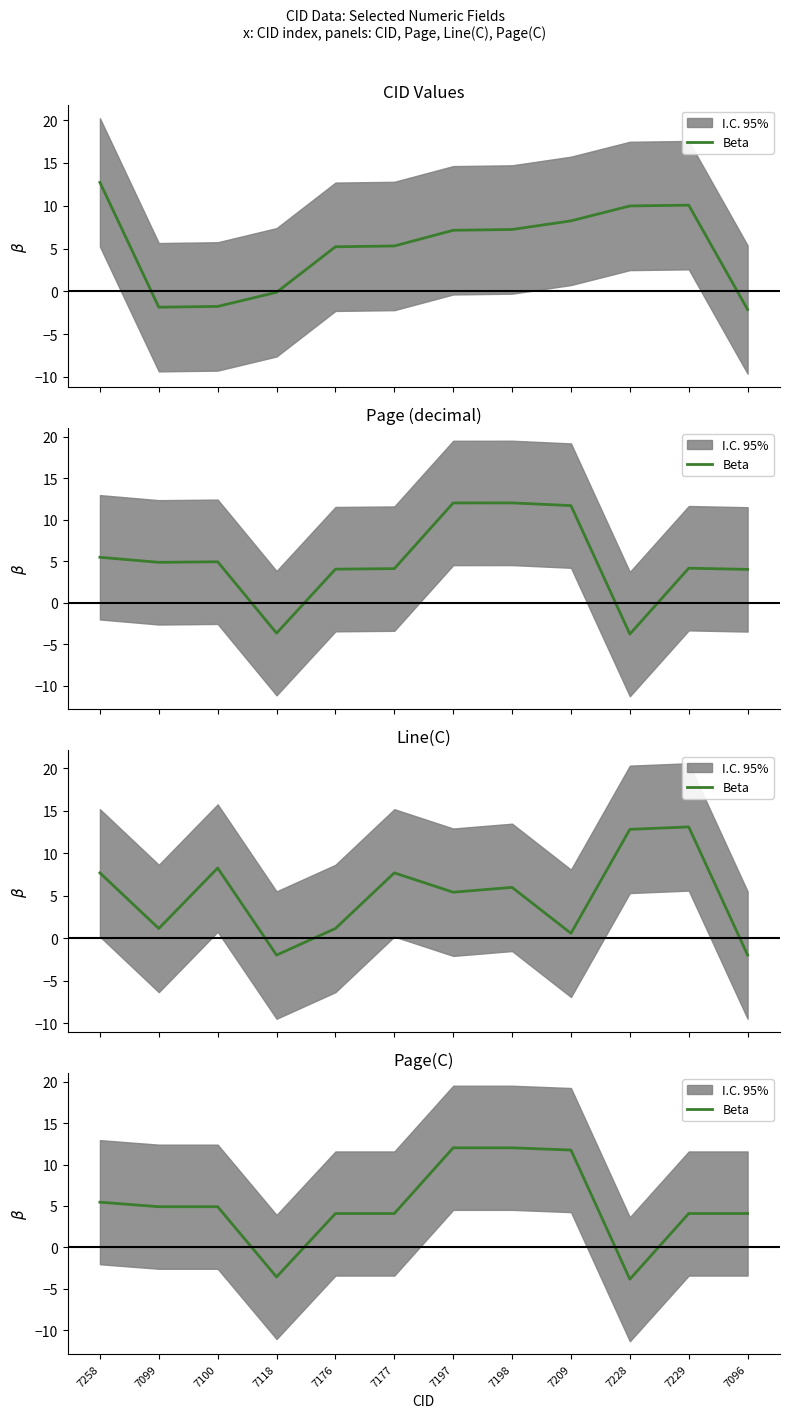

How many points are lower than both their immediate neighbors (excluding endpoints)?

2